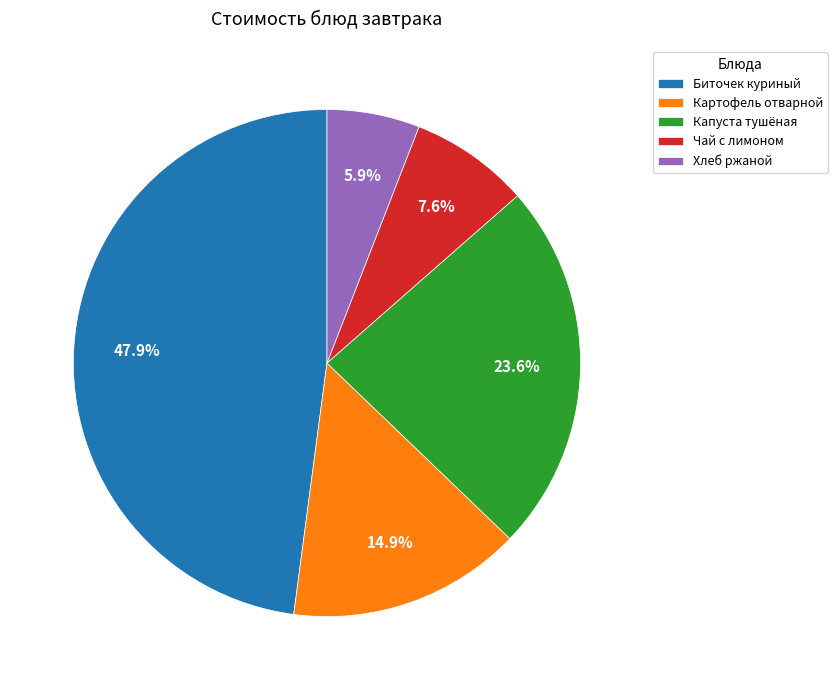

What percentage is the Капуста тушёная slice, to the nearest percent?

24%